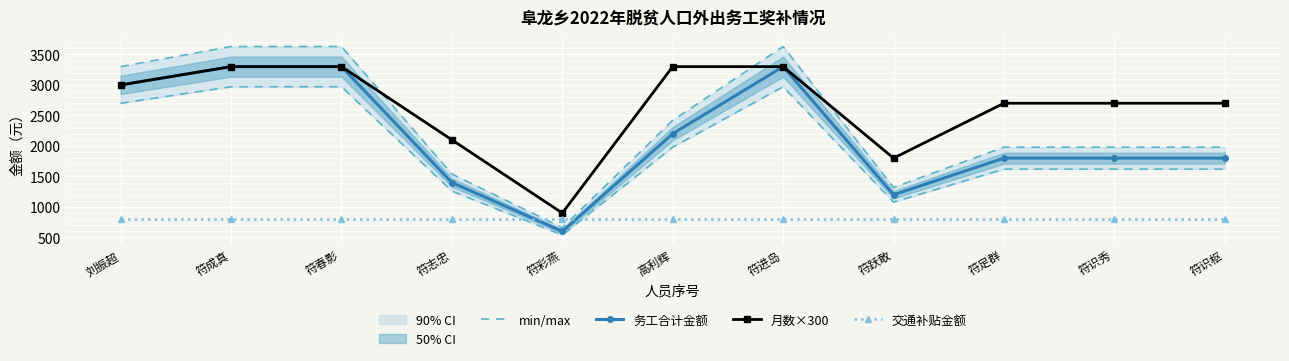

What is the greatest value displayed?

3630.0